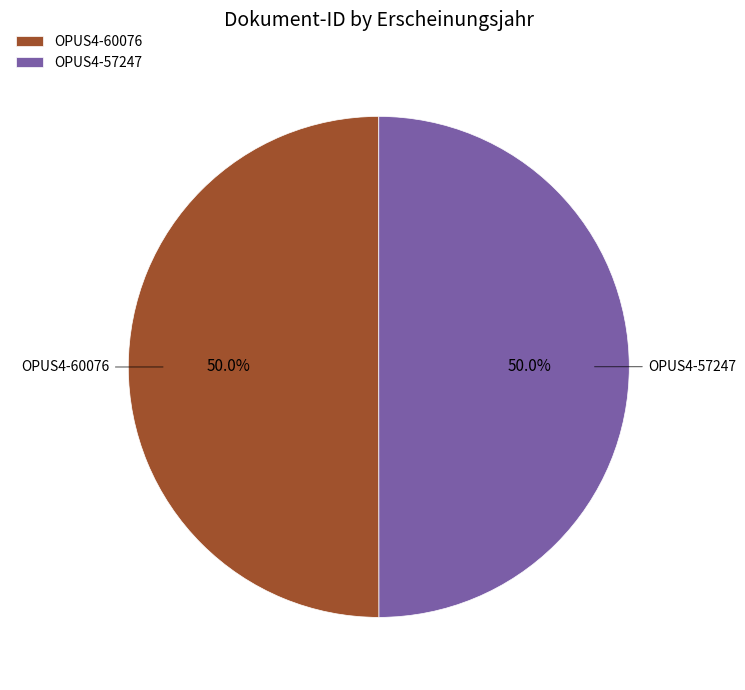

What is the total percentage of OPUS4-57247 and OPUS4-60076?

100.0%